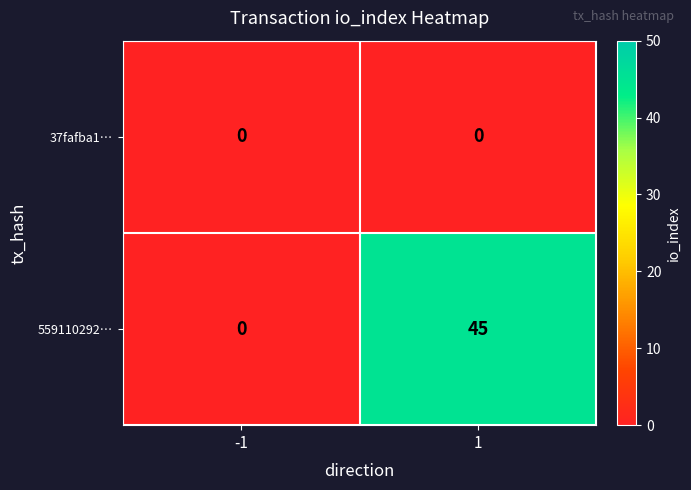

Which series changed the most between -1 and 1?

559110292…